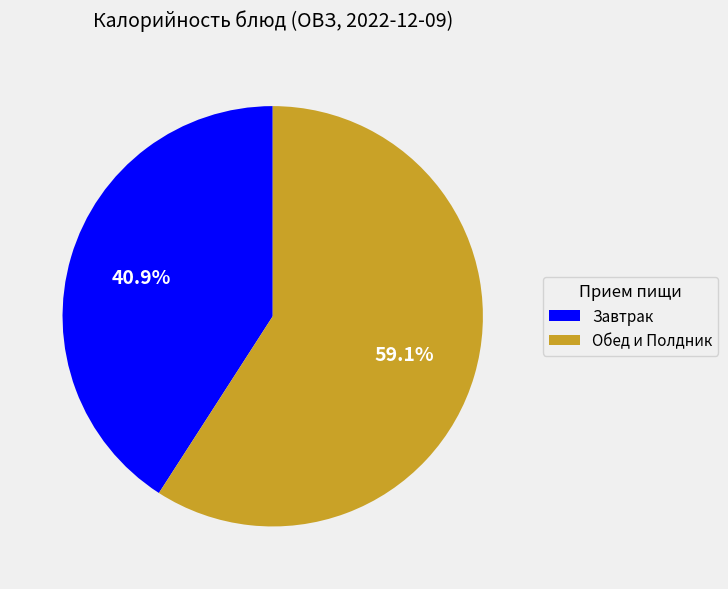

Approximately how many times larger is the value at Завтрак compared to Обед и Полдник?

0.7